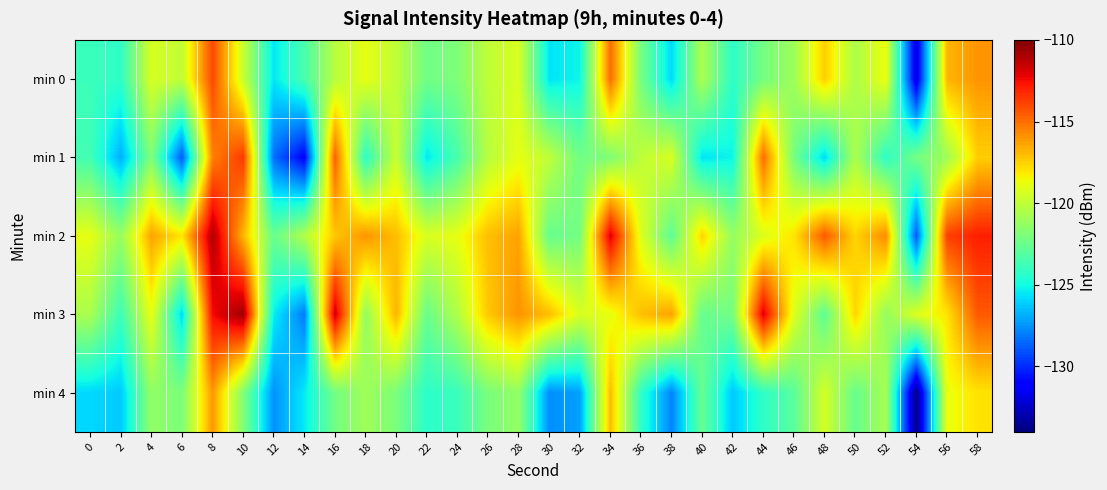

How many series are shown in this chart?

5